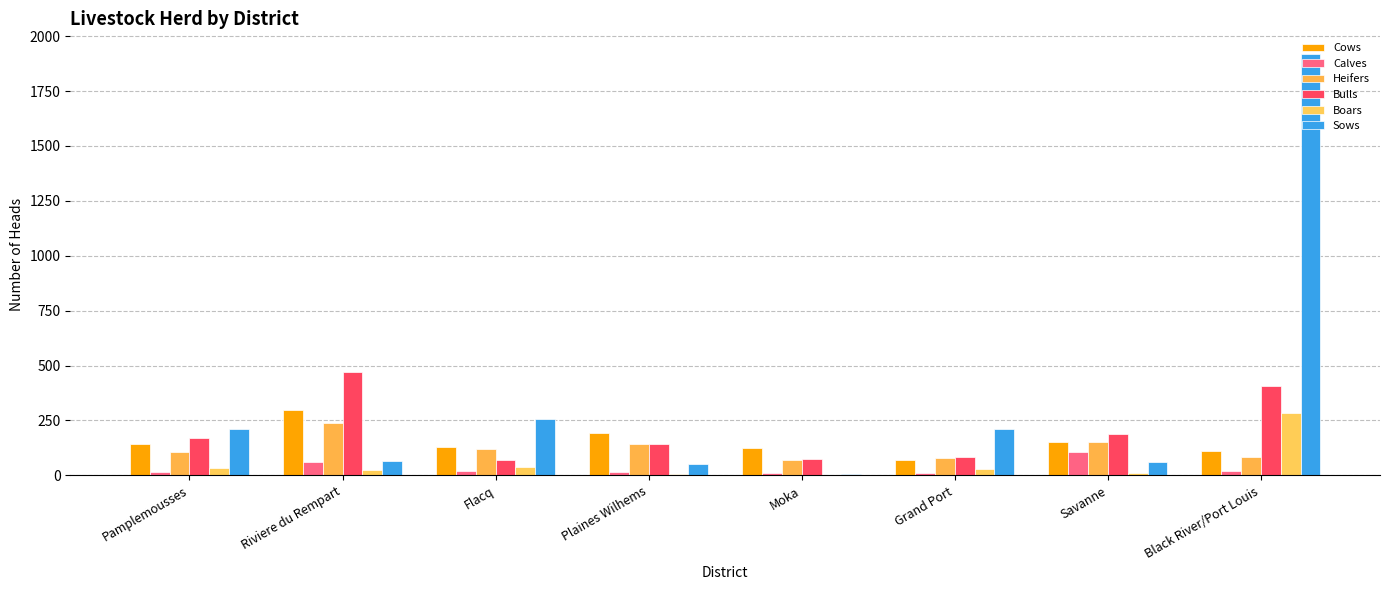

What are all the series names shown in the legend?

Cows, Calves, Heifers, Bulls, Boars, Sows